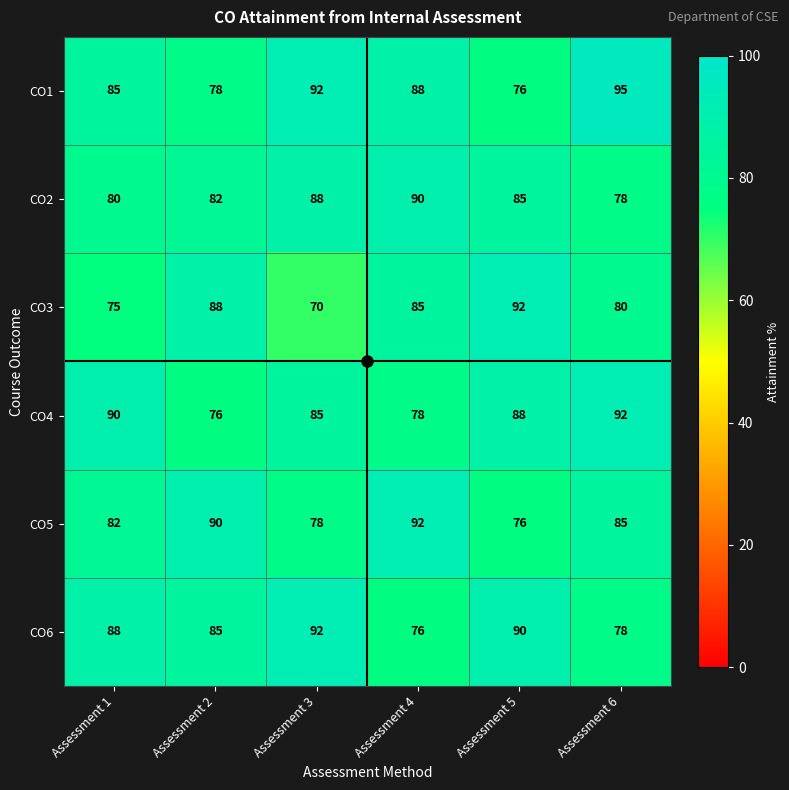

What is the maximum value shown in the chart?

95